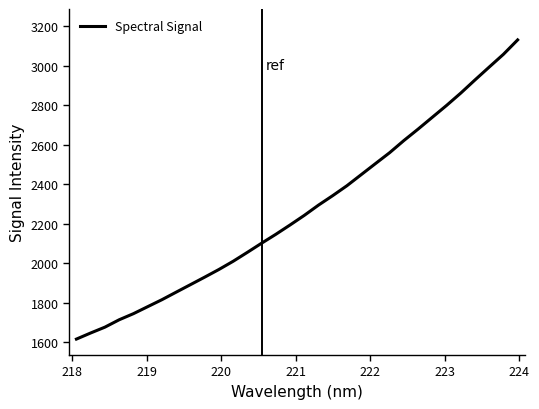

What is the difference between the maximum and minimum values?

1515.9